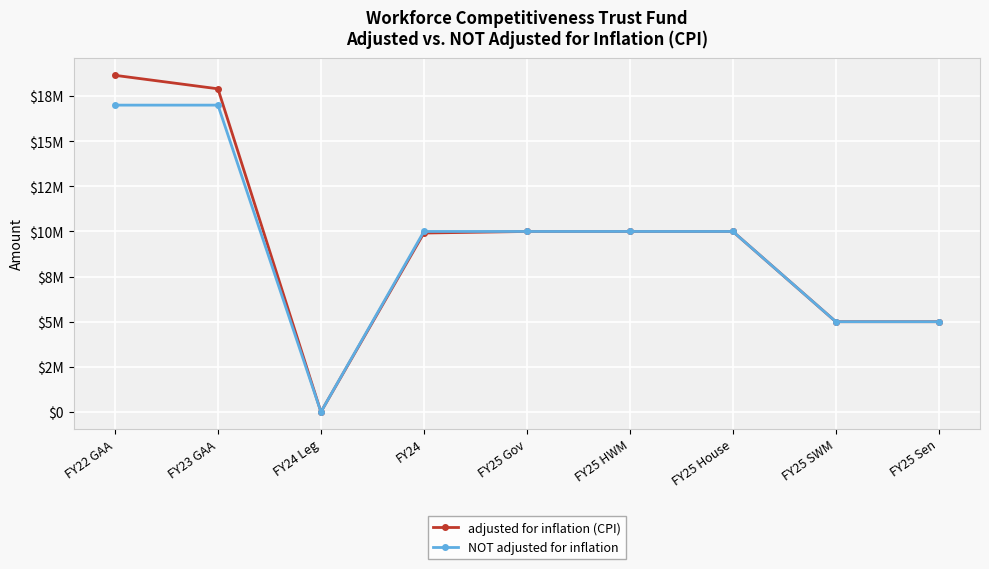

Which series has the widest spread of values?

adjusted for inflation (CPI)